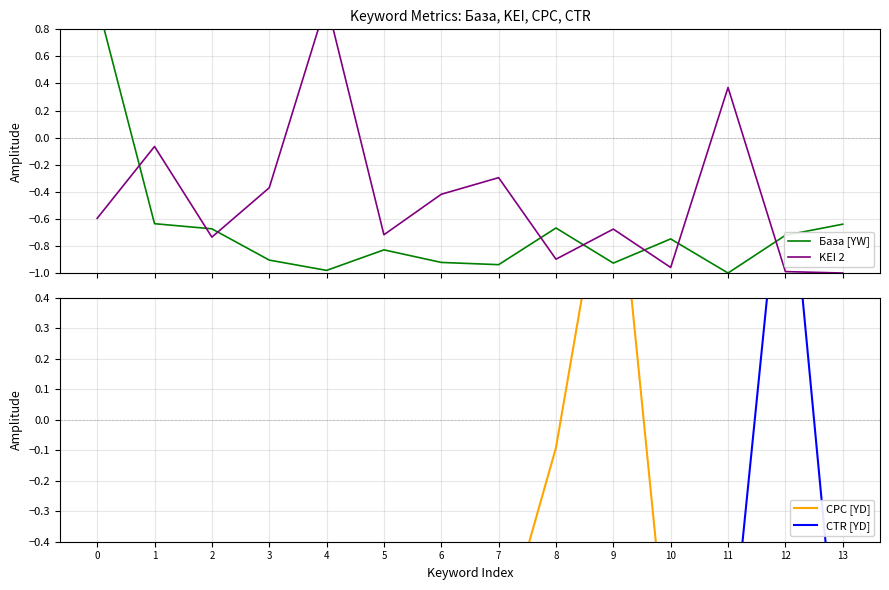

Reading right to left, extract all data points from this chart.

База [YW]: -0.6	-0.7	-1.0	-0.7	-0.9	-0.7	-0.9	-0.9	-0.8	-1.0	-0.9	-0.7	-0.6	1.0
KEI 2: -1.0	-1.0	0.4	-1.0	-0.7	-0.9	-0.3	-0.4	-0.7	1.0	-0.4	-0.7	-0.1	-0.6
CPC [YD]: -0.8	-1.0	-0.7	-0.9	1.0	-0.1	-0.8	-0.8	-0.6	-0.8	-0.8	-0.7	-0.8	-0.6
CTR [YD]: -1.0	1.0	-0.9	-0.9	-1.0	-1.0	-1.0	-1.0	-1.0	-1.0	-1.0	-1.0	-1.0	-1.0